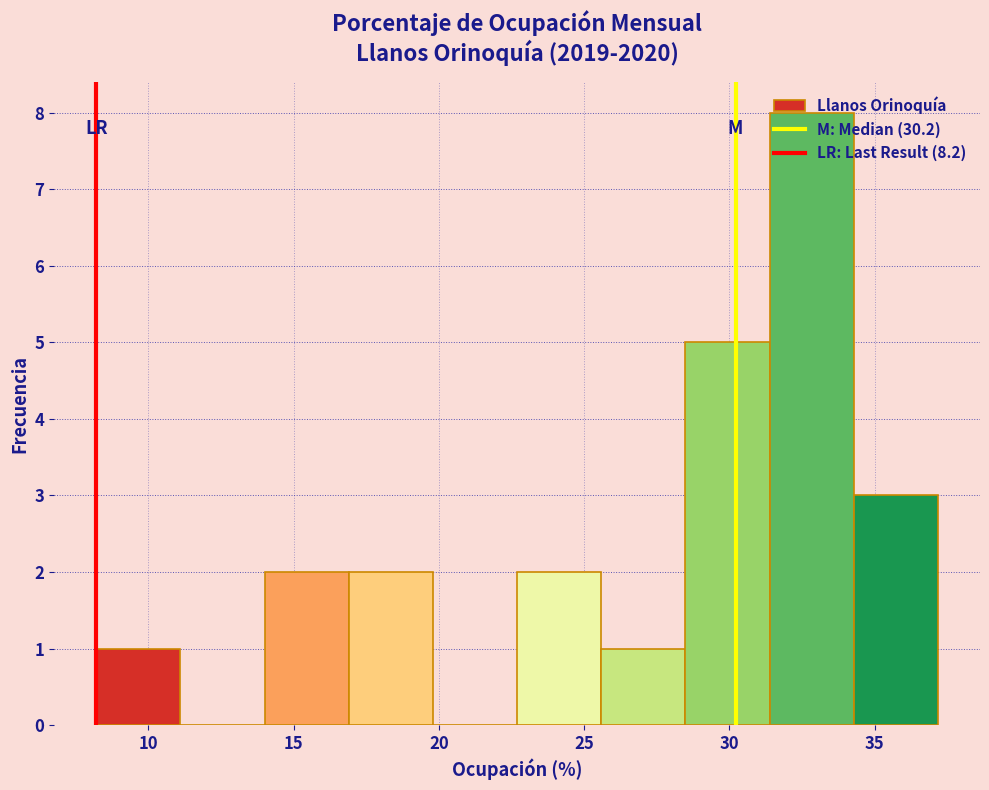

Reading left to right, list every bar in this chart as the range it spans on the x-axis followed by its height. Neither the bar edges nor the heights are printed on the chart, so give them approximately, as read against the axes.

8.0 to 11.0: 1
11.0 to 14.0: 0
14.0 to 17.0: 2
17.0 to 20.0: 2
20.0 to 22.5: 0
22.5 to 25.5: 2
25.5 to 28.5: 1
28.5 to 31.5: 5
31.5 to 34.5: 8
34.5 to 37.0: 3